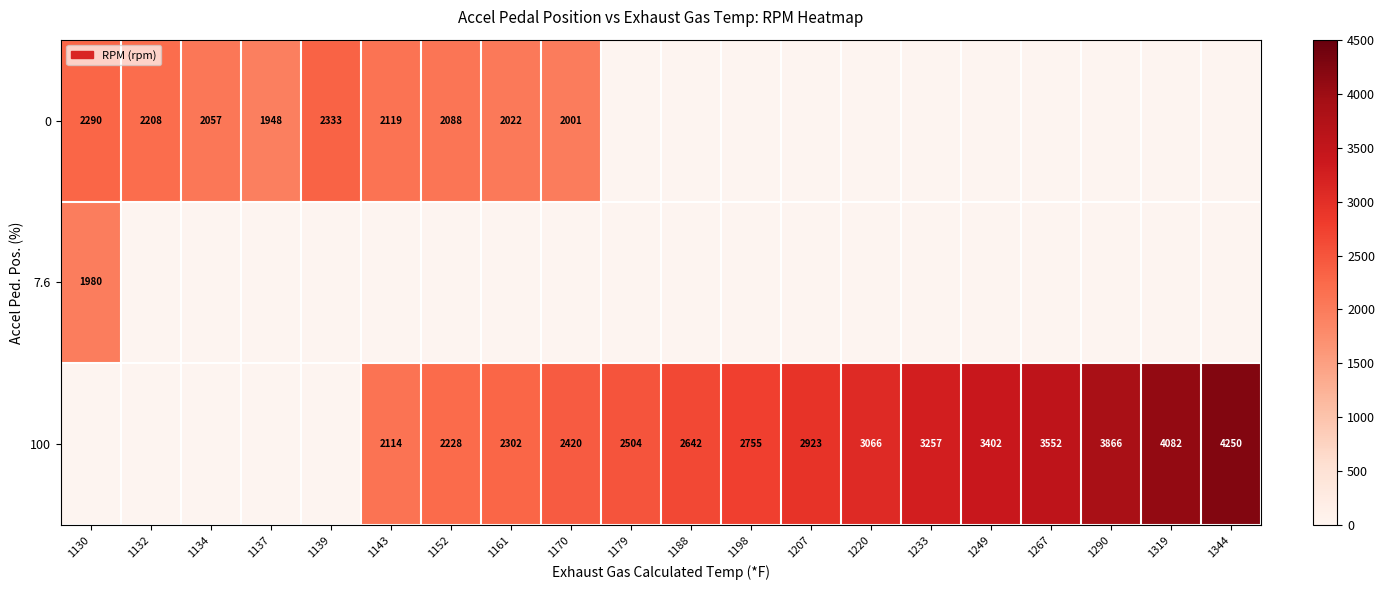

The value of 100 at 1161 is 2302. True or false?

True